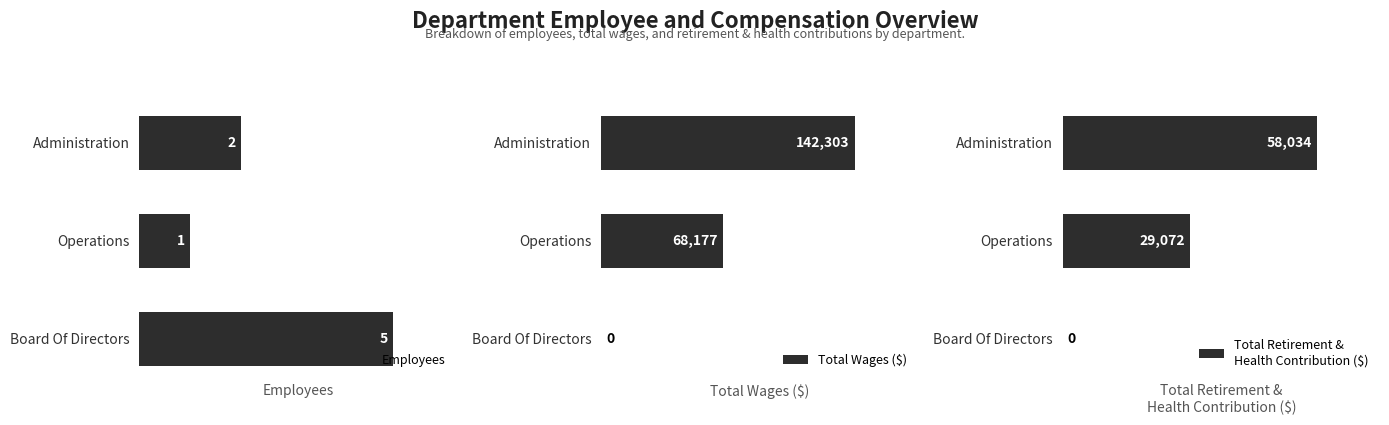

Rank the categories by Employees value from lowest to highest.

Operations, Administration, Board Of Directors